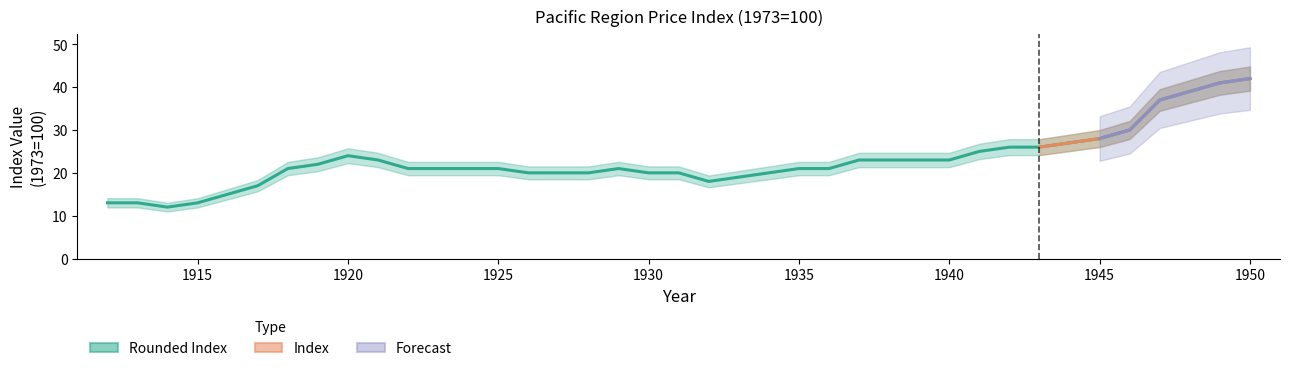

Reading left to right, extract all data points from this chart.

13	13	12	13	15	17	21	22	24	23	21	21	21	21	20	20	20	21	20	20	18	19	20	21	21	23	23	23	23	25	26	26	27	28	30	37	39	41	42